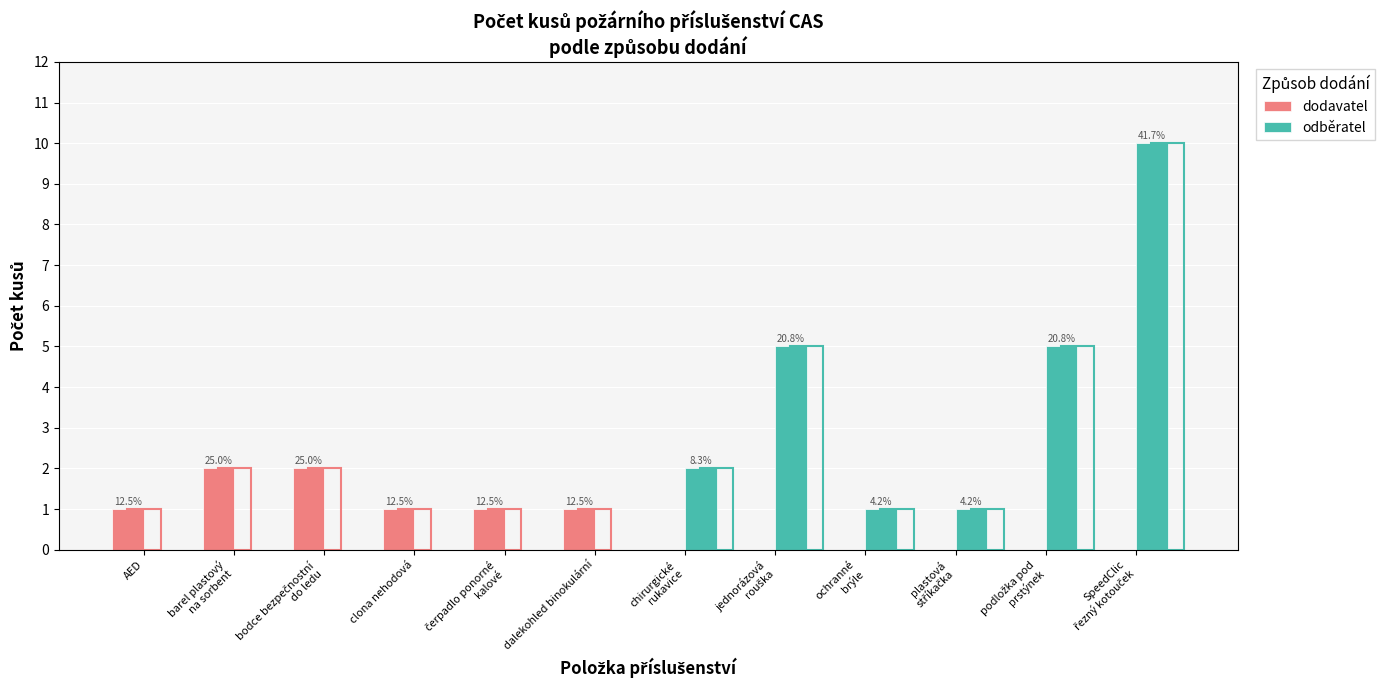

Rank the series by their average value, from highest to lowest.

odběratel, dodavatel